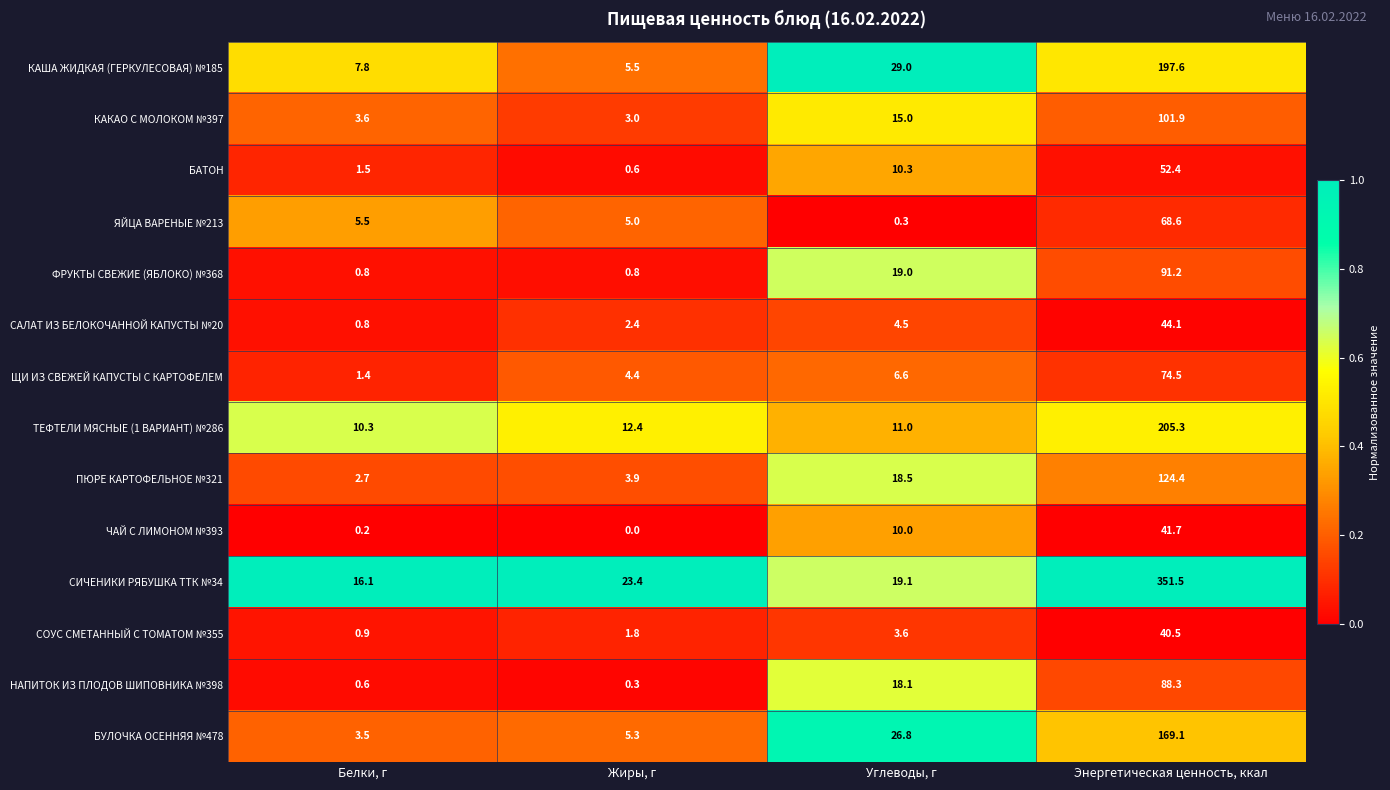

What is the average value of the КАША ЖИДКАЯ (ГЕРКУЛЕСОВАЯ) №185 series?

60.0